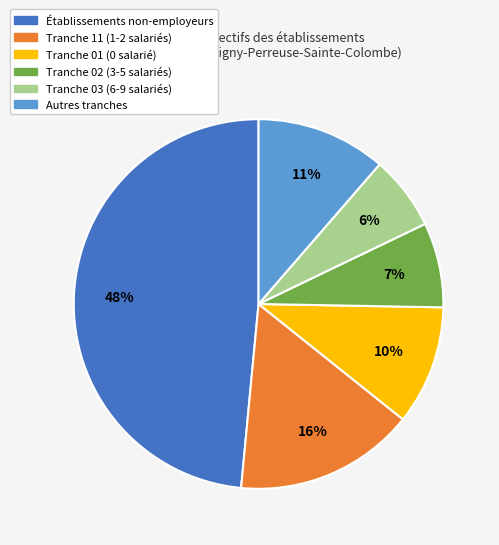

Does Tranche 11 (1-2 salariés) represent more than half of the total?

No